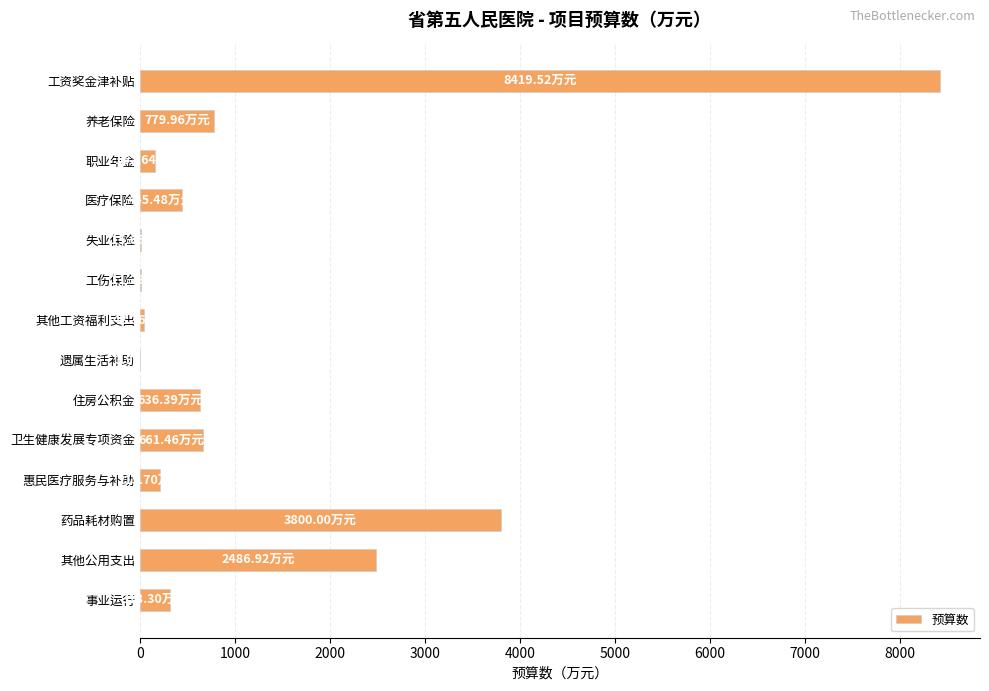

How many values exceed 445?

7